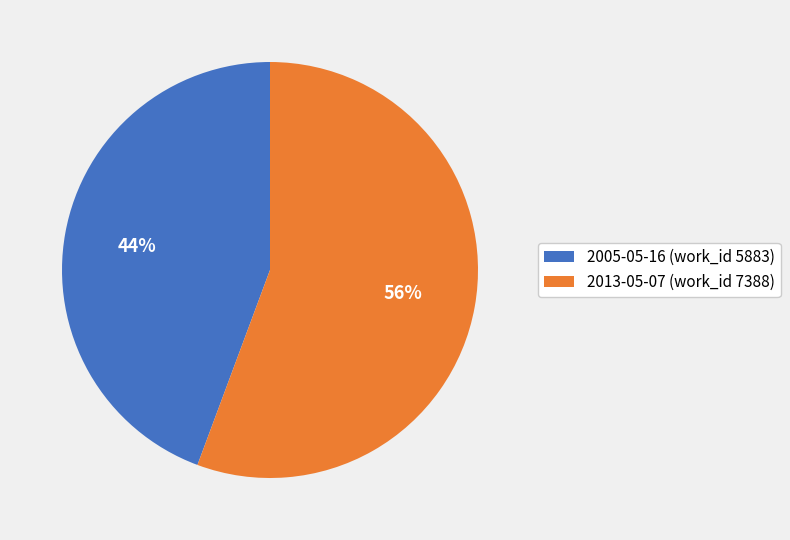

Approximately how many times larger is the value at 2005-05-16 compared to 2013-05-07?

0.8